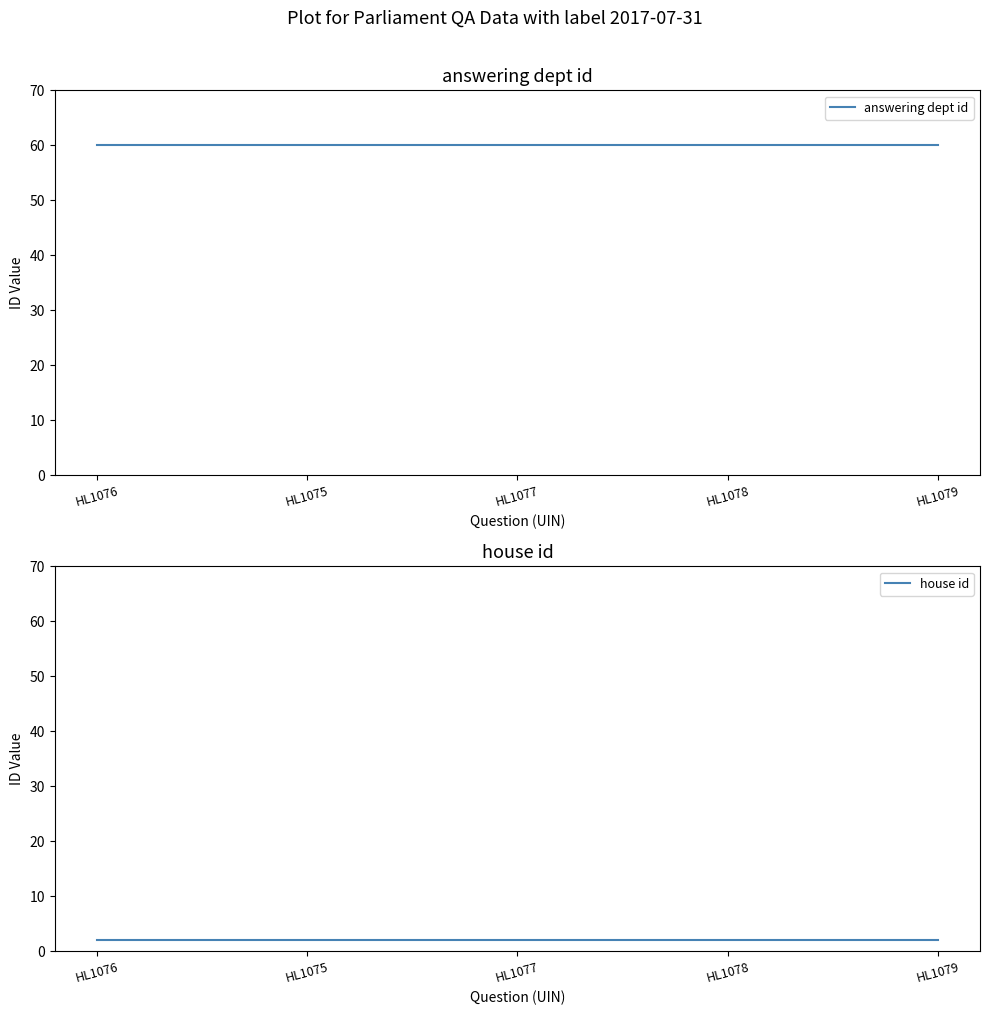

True or false: house id and answering dept id intersect in this chart.

False